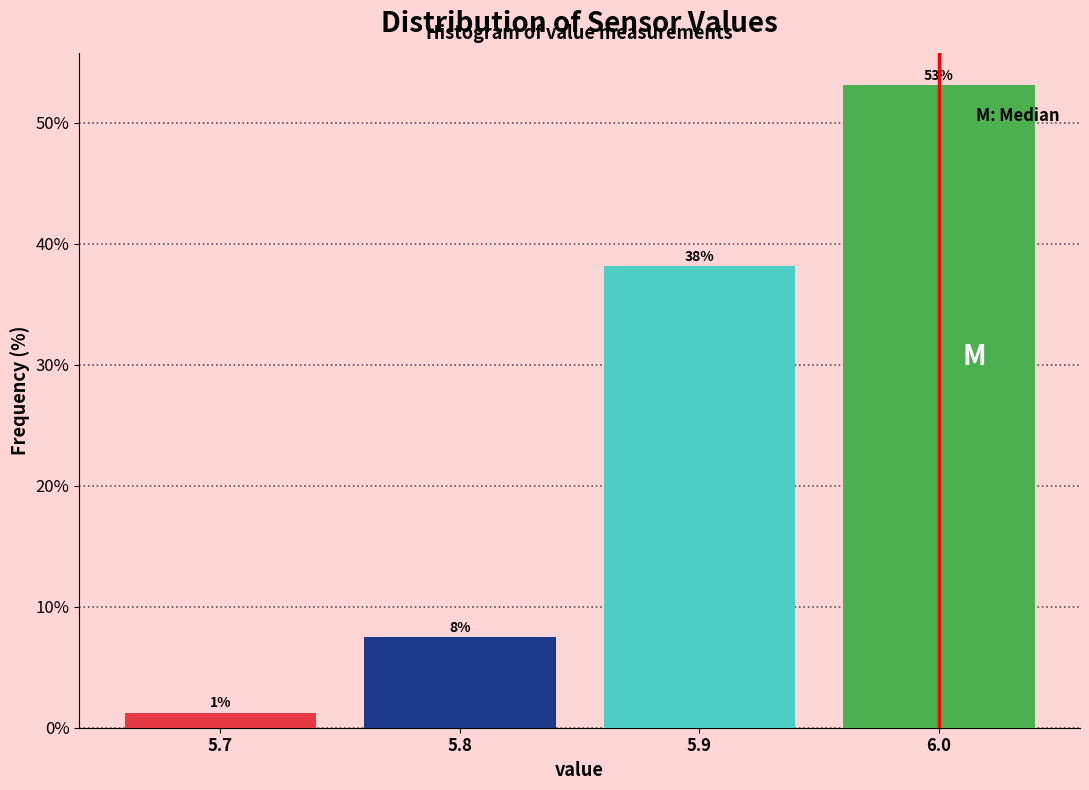

Over which range of the x-axis is the bar tallest?

5.95 to 6.05